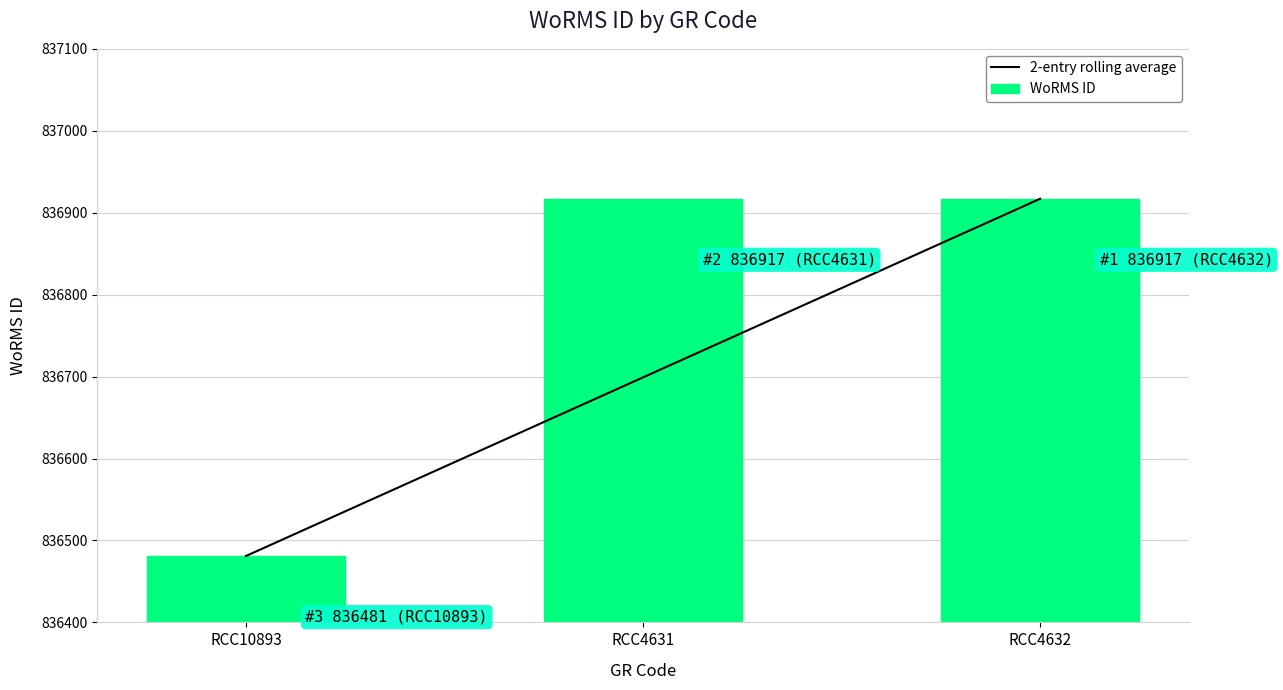

What is the difference between the maximum and minimum values in the 2-entry rolling average series?

436